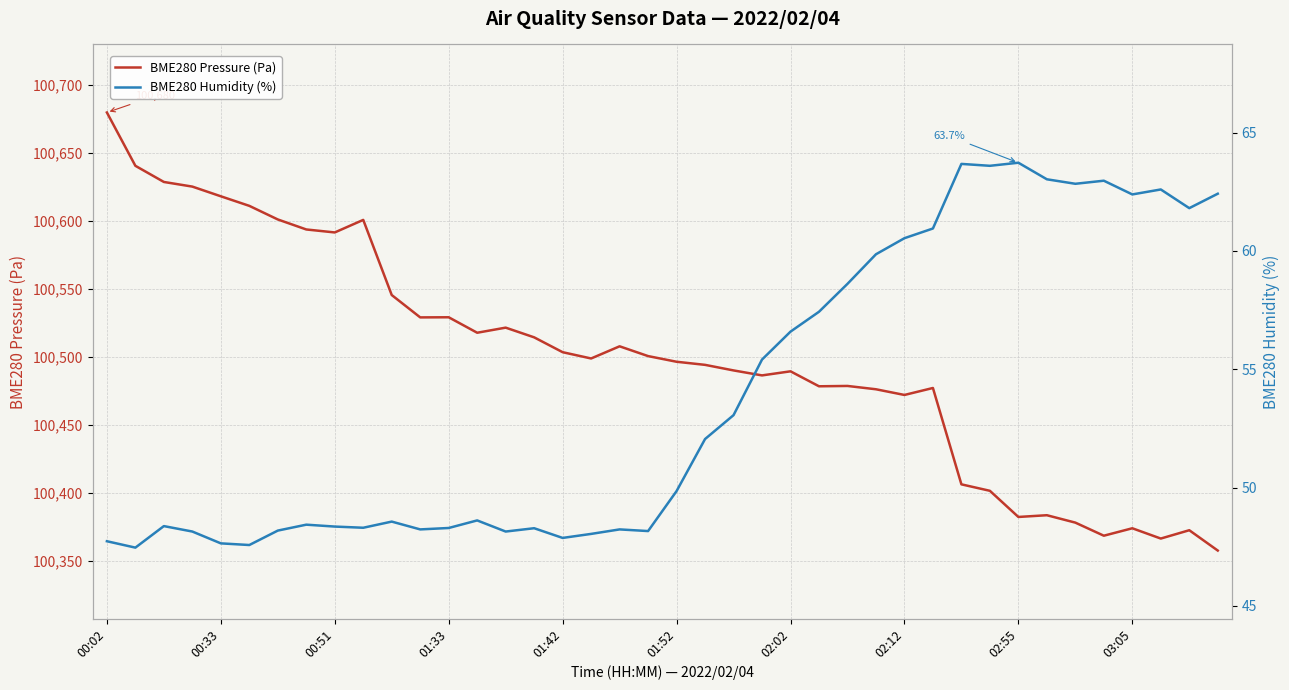

What is the minimum value for BME280 Pressure (Pa)?

100357.6